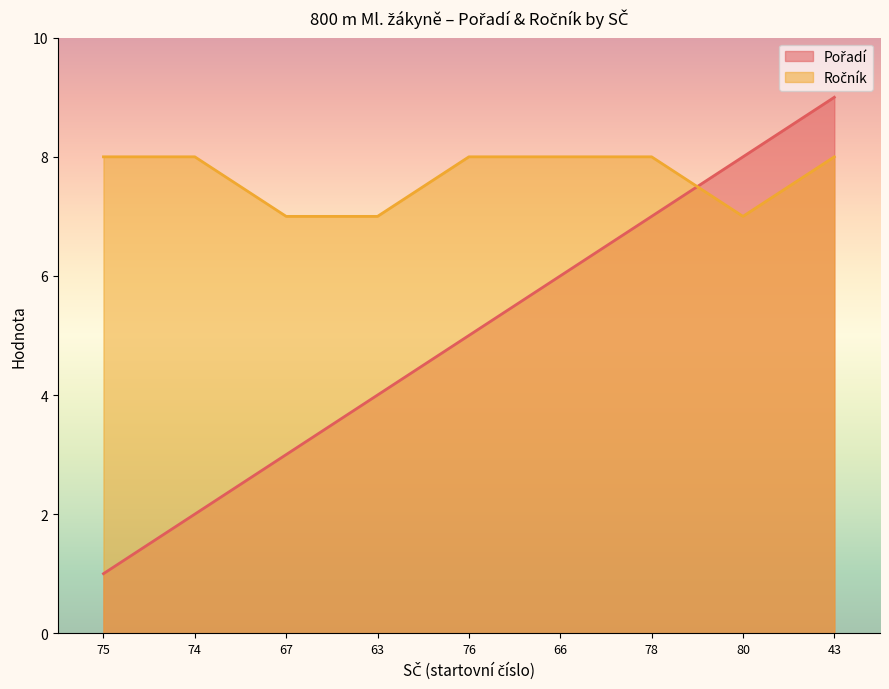

Reading left to right, list all the values displayed in this chart.

Pořadí: 75=1	74=2	67=3	63=4	76=5	66=6	78=7	80=8	43=9
Ročník: 75=8	74=8	67=7	63=7	76=8	66=8	78=8	80=7	43=8